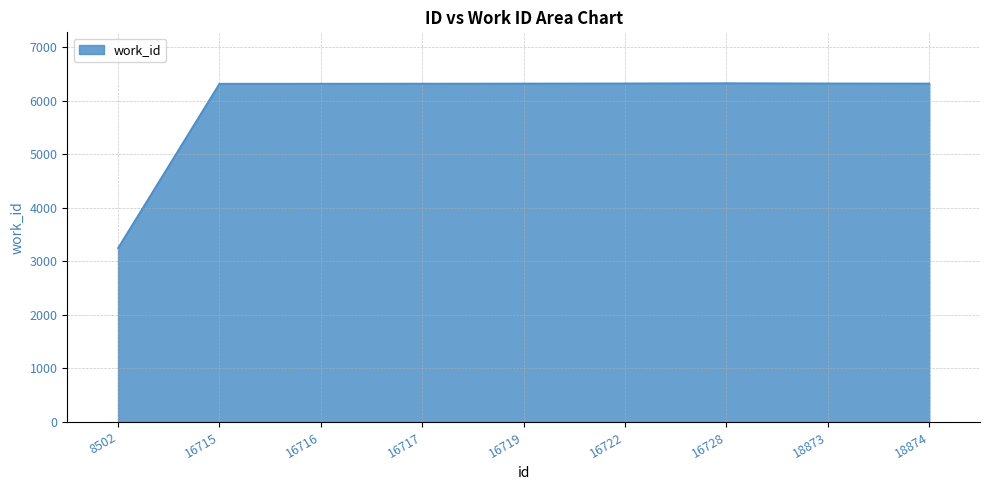

Which category has the lowest value across all series?

8502